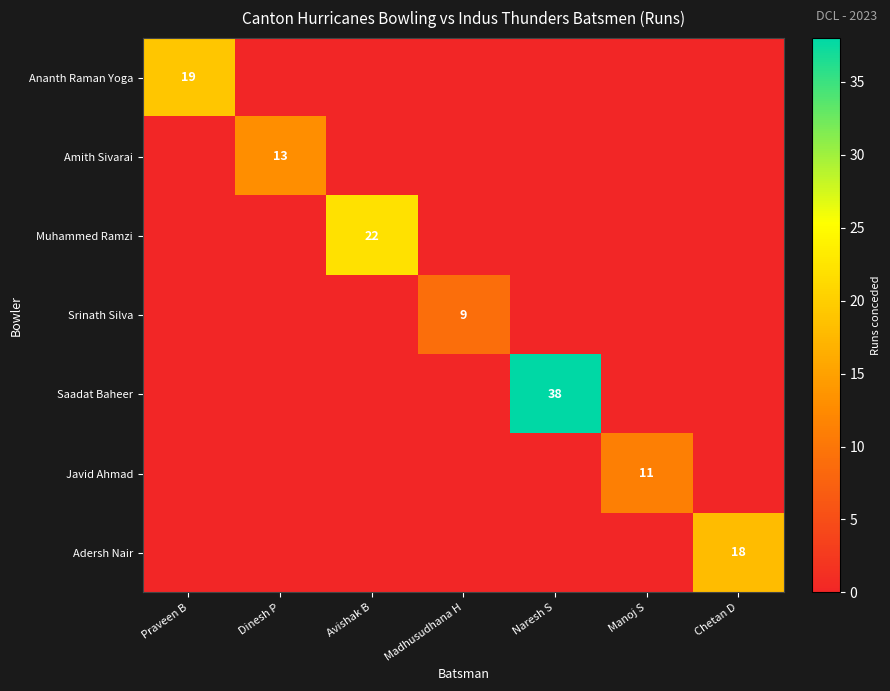

The Adersh Nair series shows 6 at Chetan D. True or false?

False